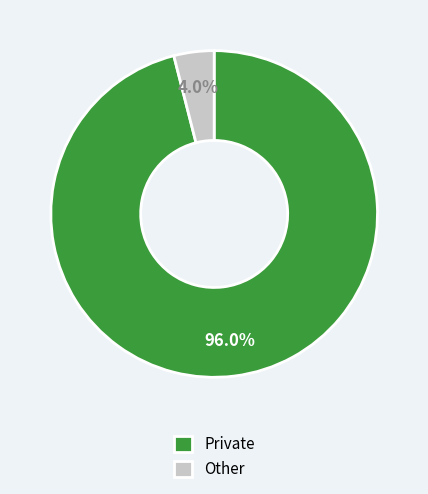

Which category has the smallest portion of the pie?

Other